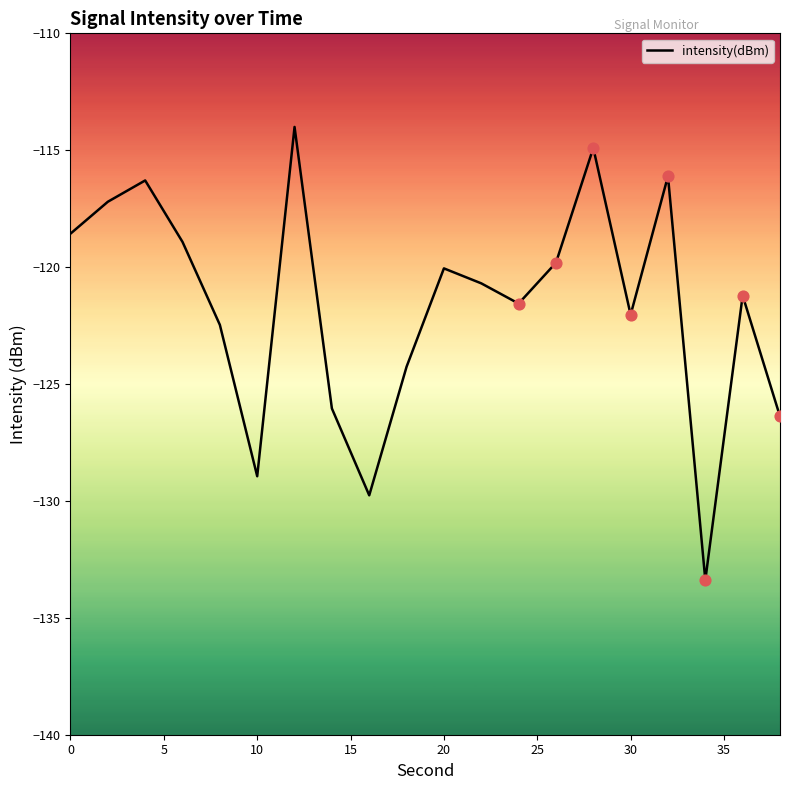

What is the maximum value shown in the chart?

-114.0